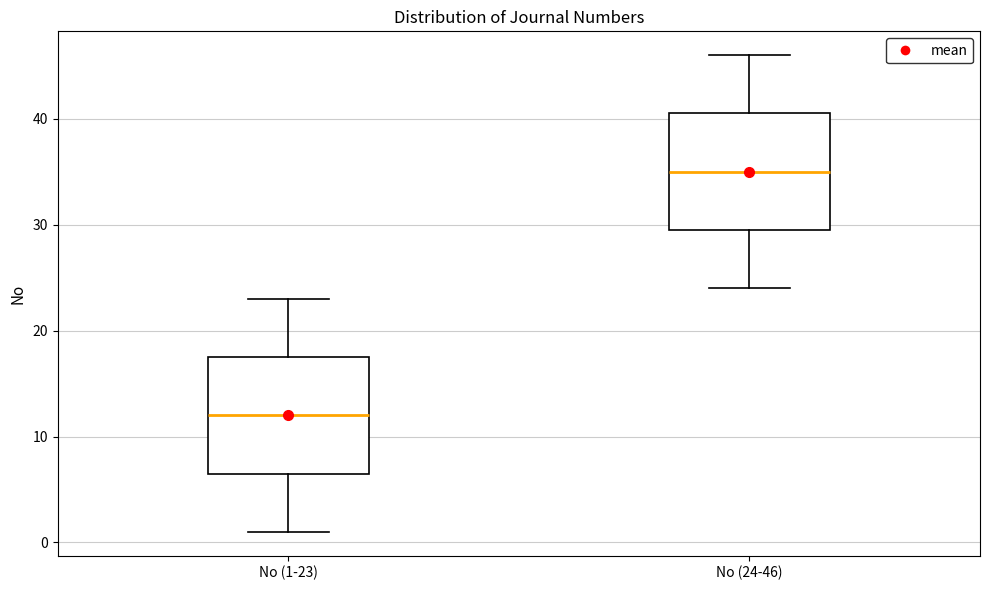

Reading left to right, transcribe this box plot: for each box, give where its median line is, the range the box spans, and where its two whiskers end, as read against the y-axis. The values are not printed on the chart, so give them approximately, as read against the axis.

No (1-23): median 12, box 7 to 18, whiskers 1 to 23
No (24-46): median 35, box 30 to 41, whiskers 24 to 46